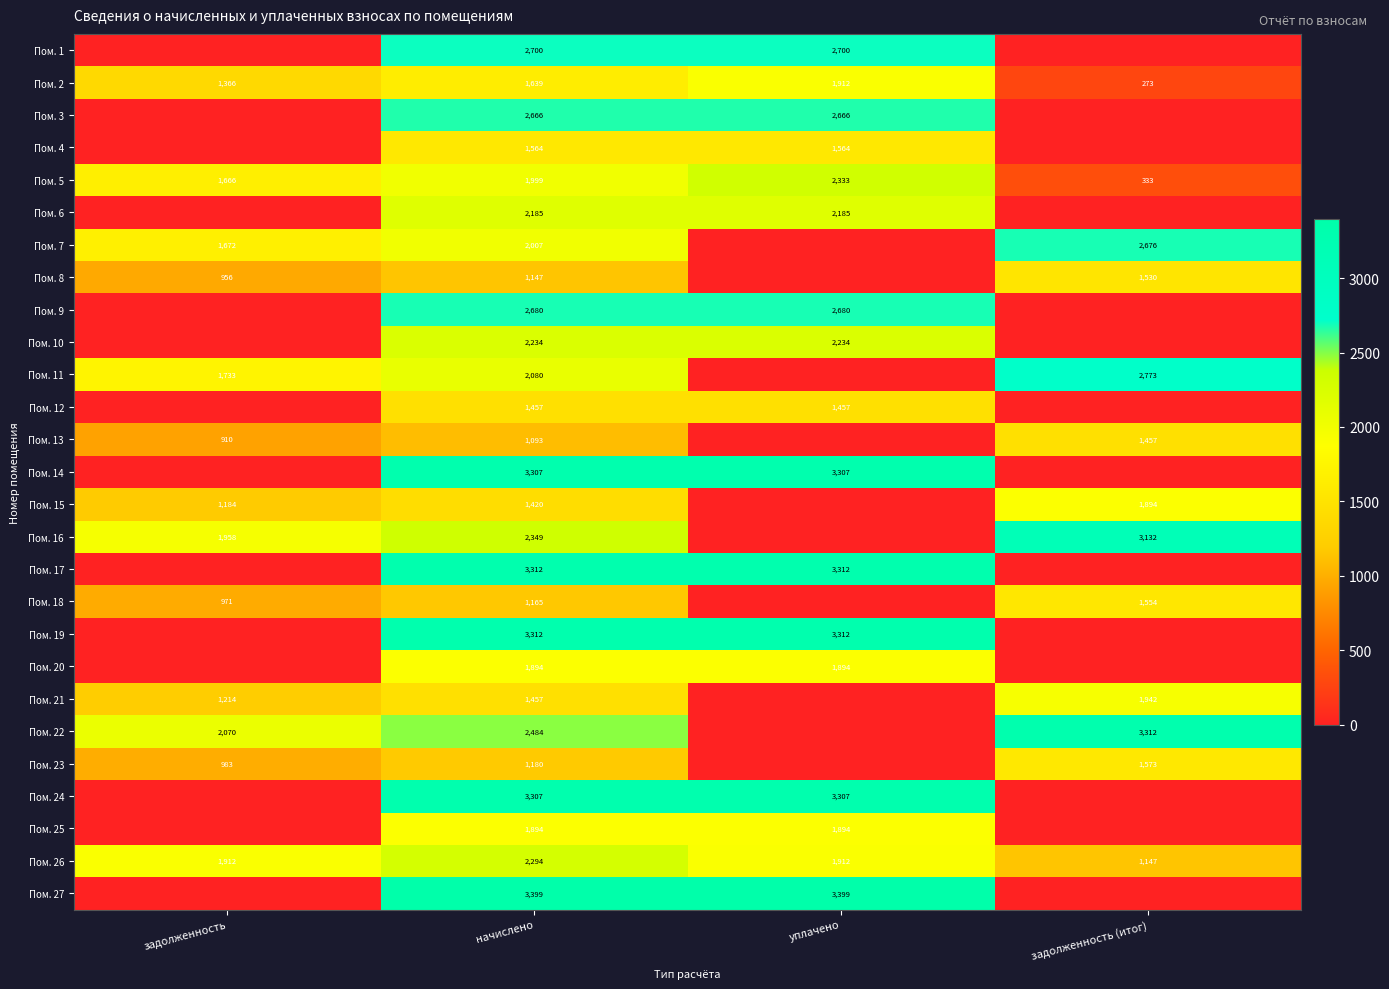

The value of Пом. 6 at начислено is 1524.3. True or false?

False